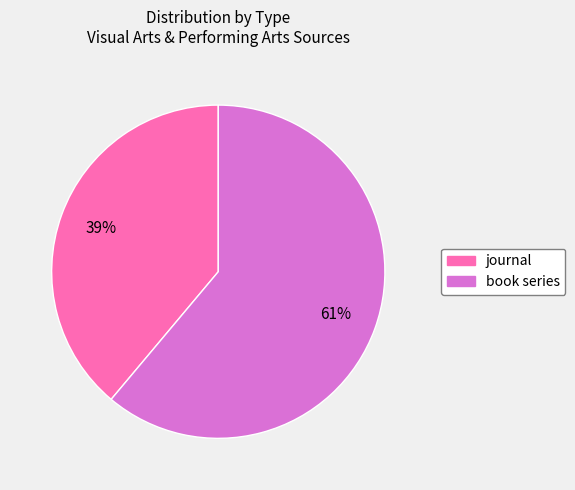

Is there a majority slice in this chart?

Yes